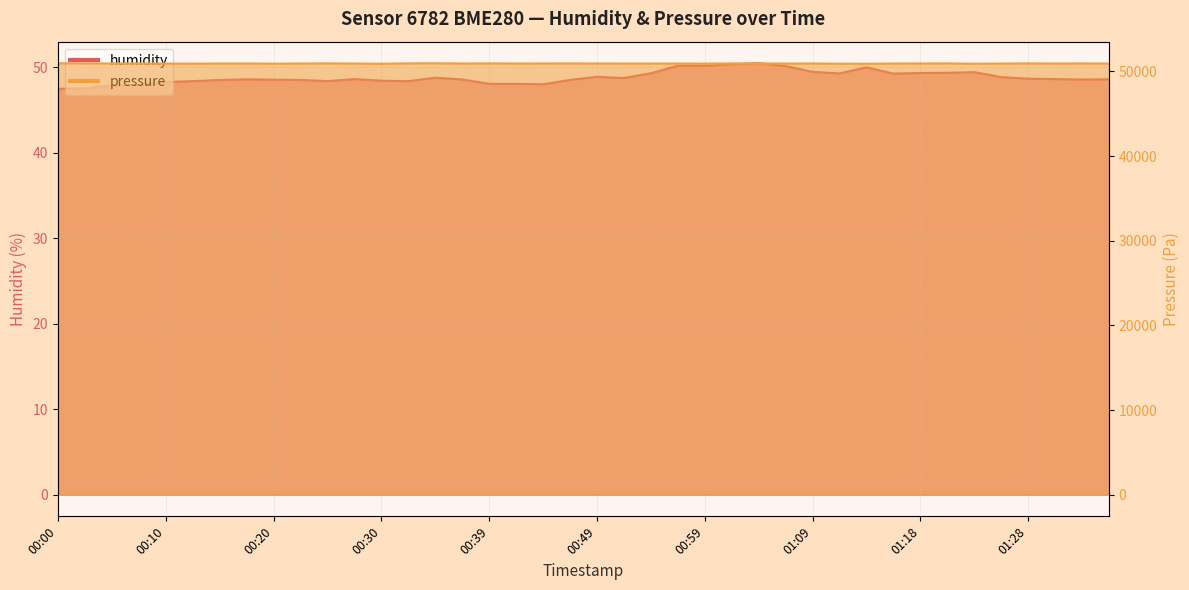

What are all the series names shown in the legend?

humidity, pressure